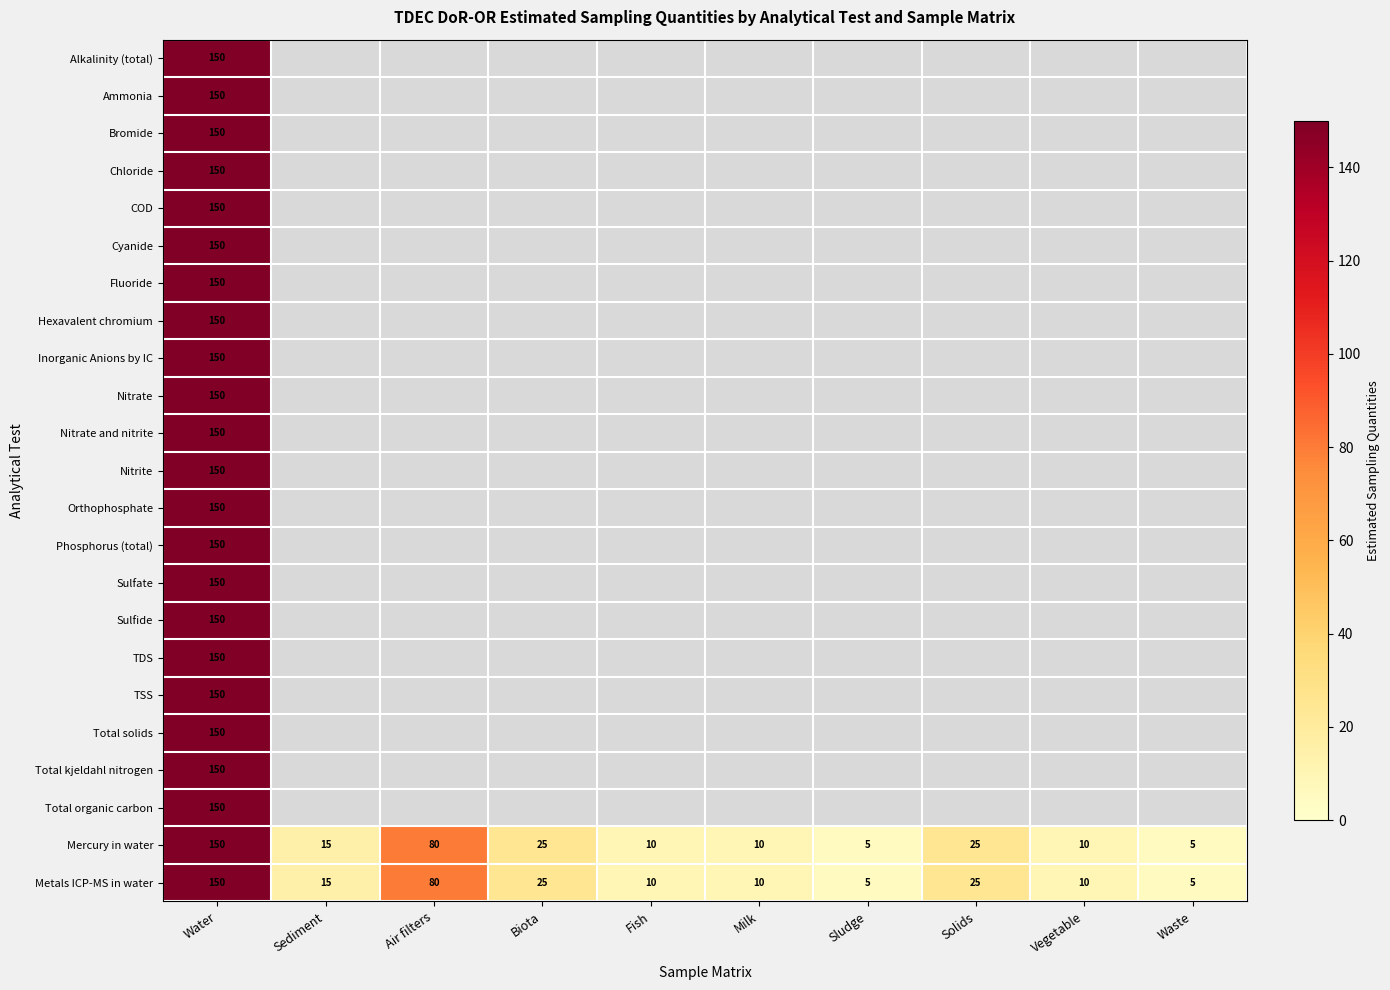

Is it true that Metals ICP-MS in water equals 150 at Water?

True